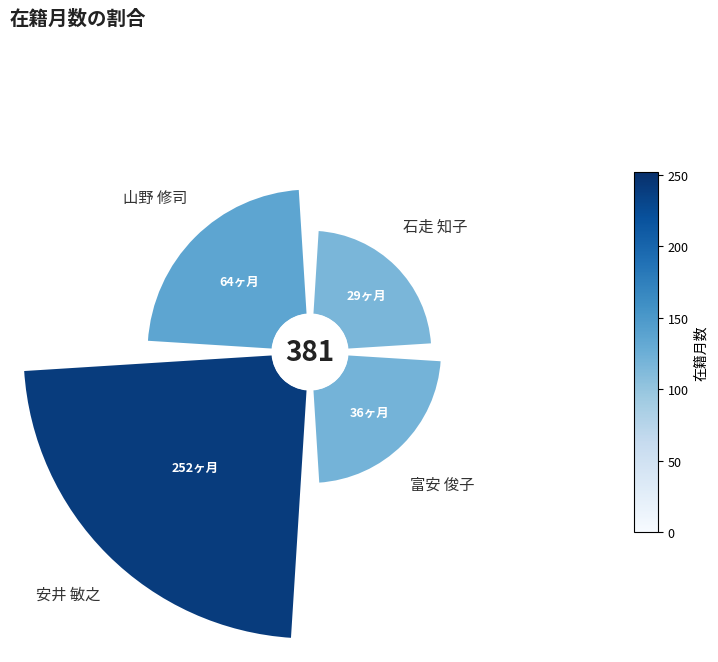

To the nearest percent, what is the average slice percentage?

25%